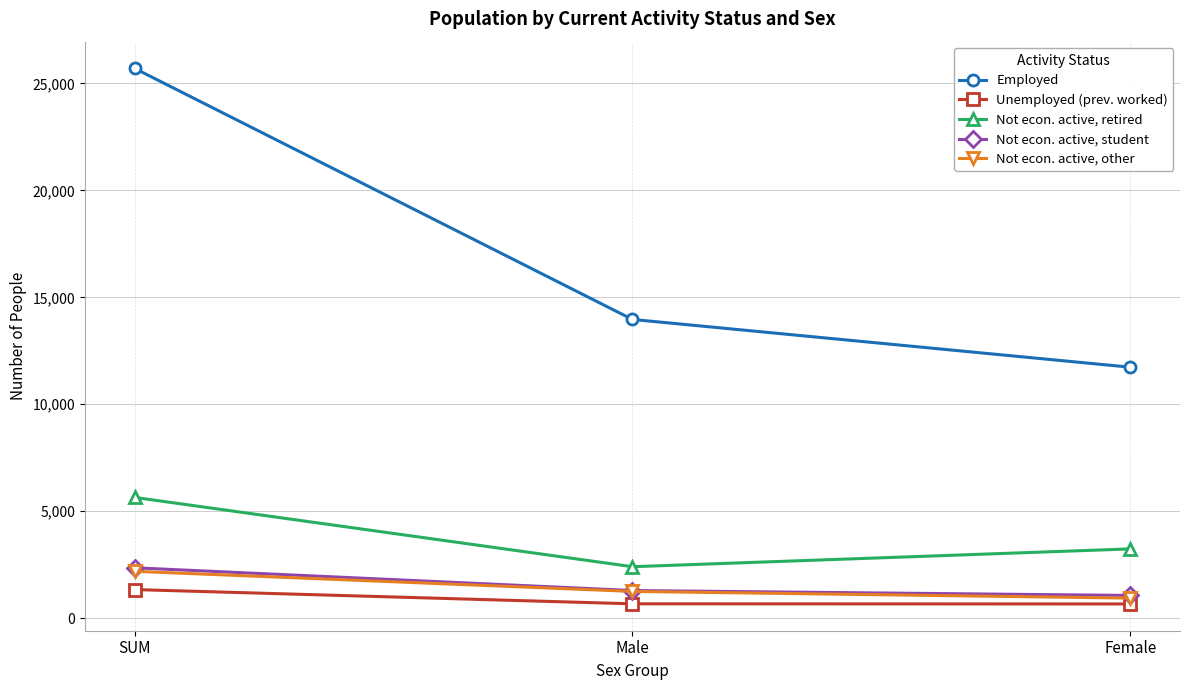

At which label does Not econ. active, retired reach its peak?

SUM